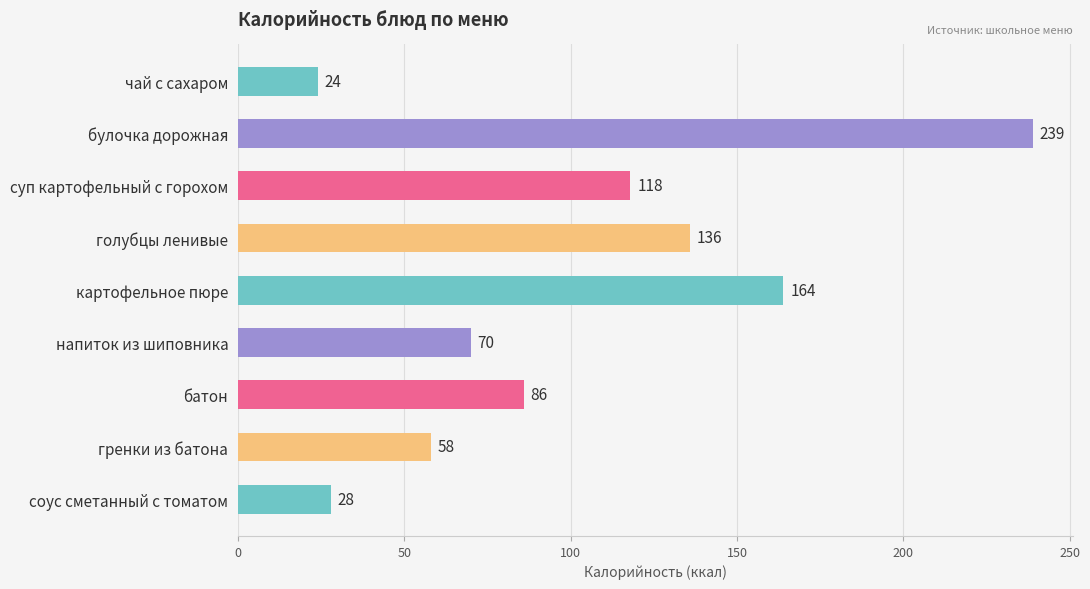

What is the change in value from булочка дорожная to суп картофельный с горохом?

-121